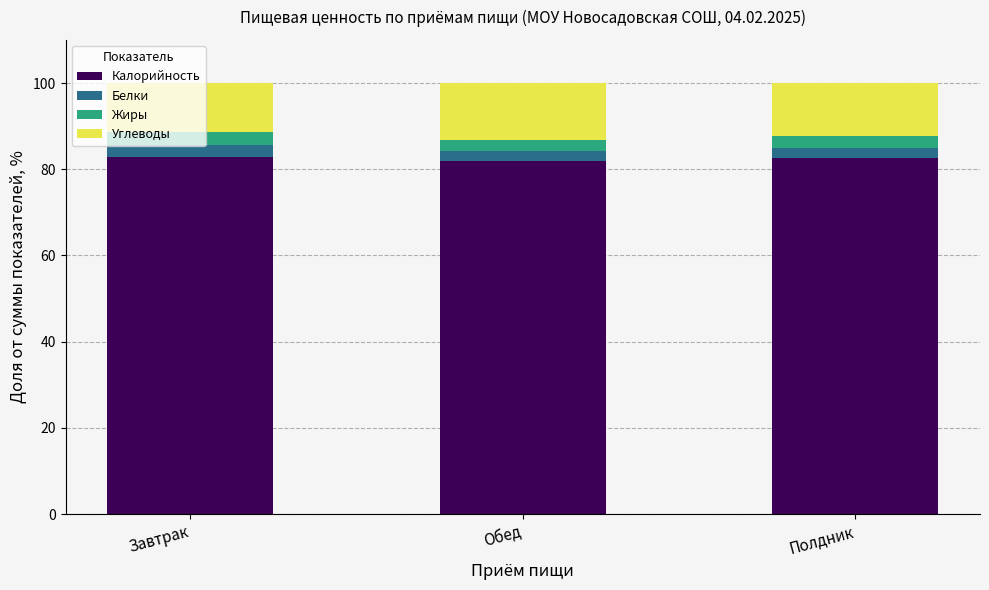

The value of Калорийность at Полдник is 82.6. True or false?

True